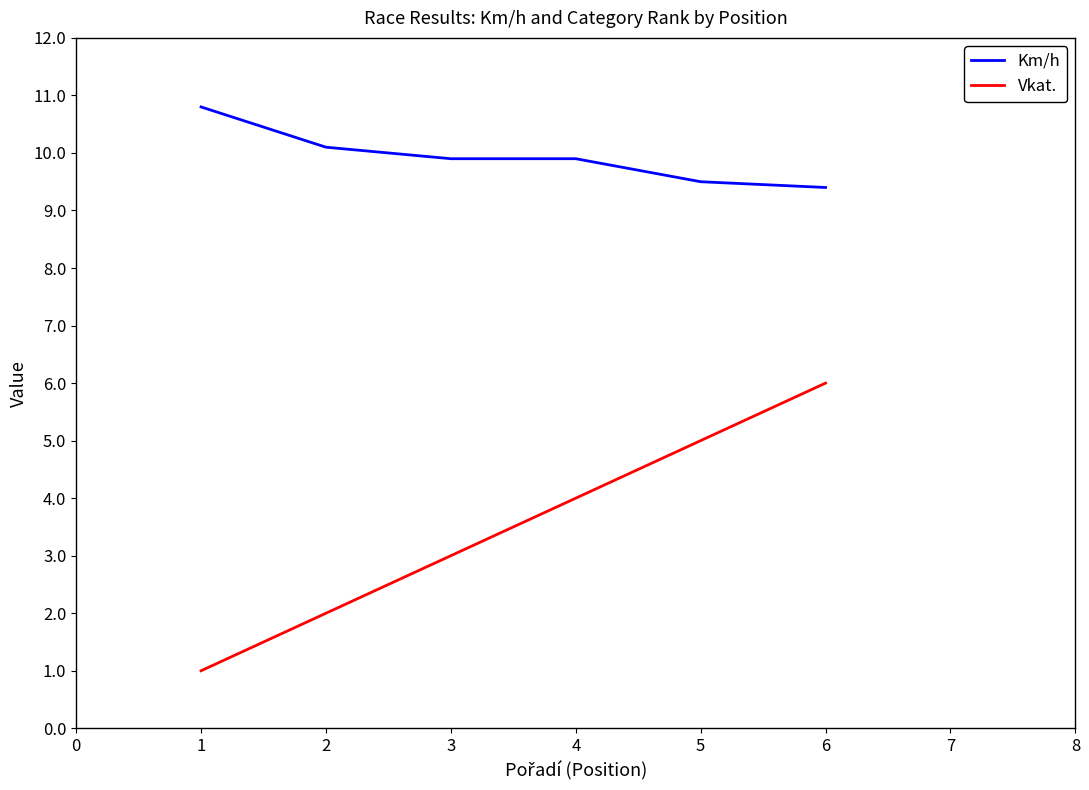

What is the difference between the maximum and second lowest values in the Km/h series?

1.3